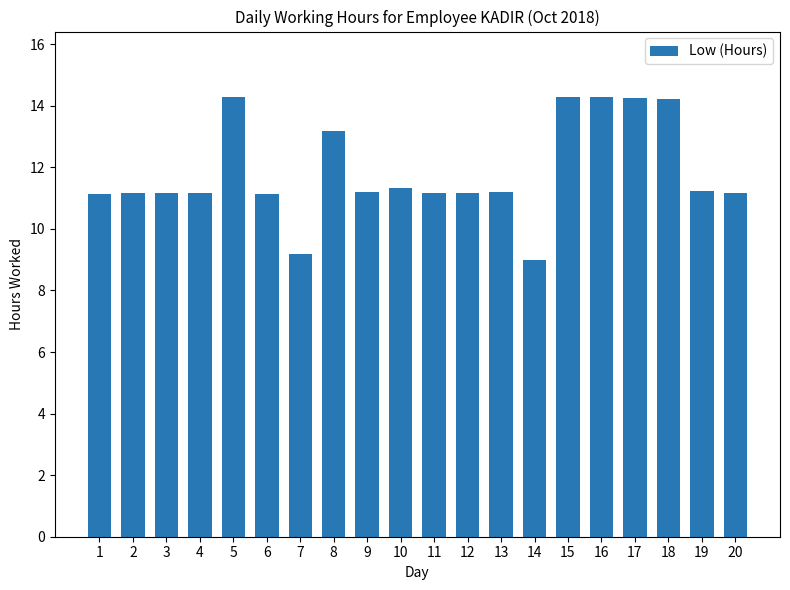

Is it true that the value at 6 is 11.1?

True